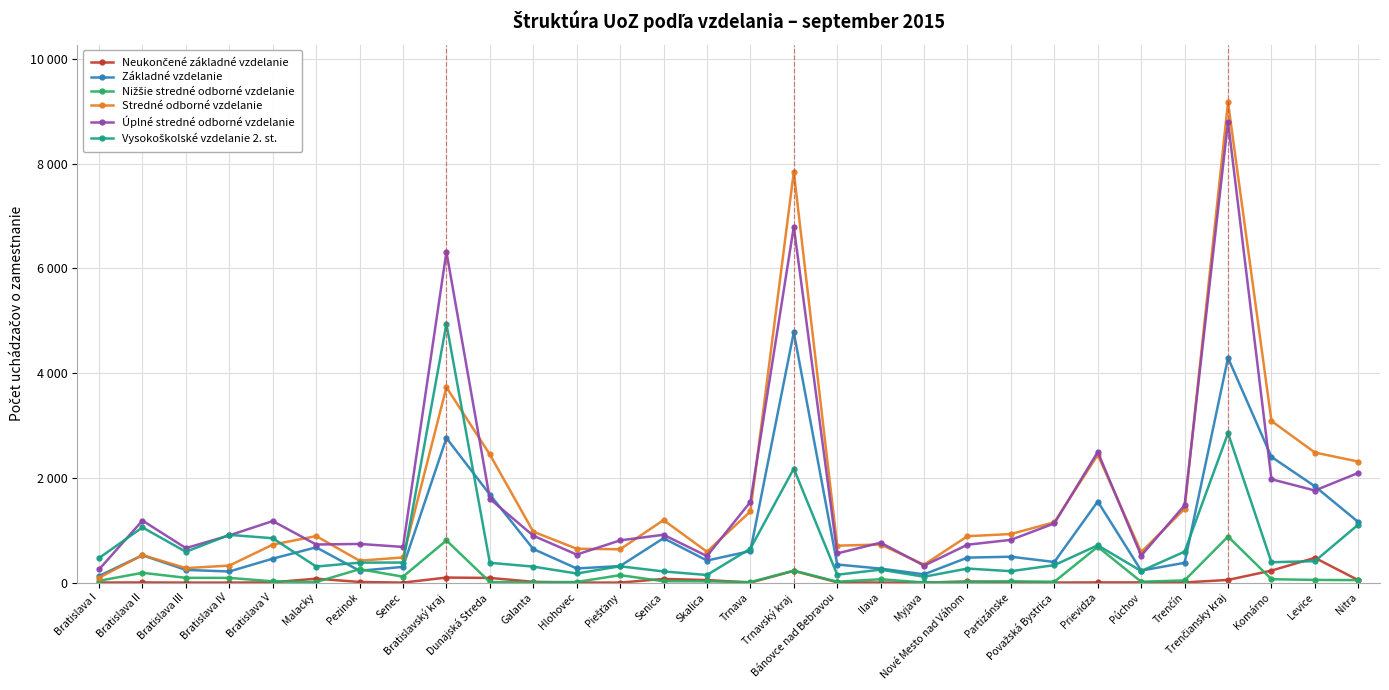

What is the sum of the Nižšie stredné odborné vzdelanie values at Nitra and Bratislava I?

81